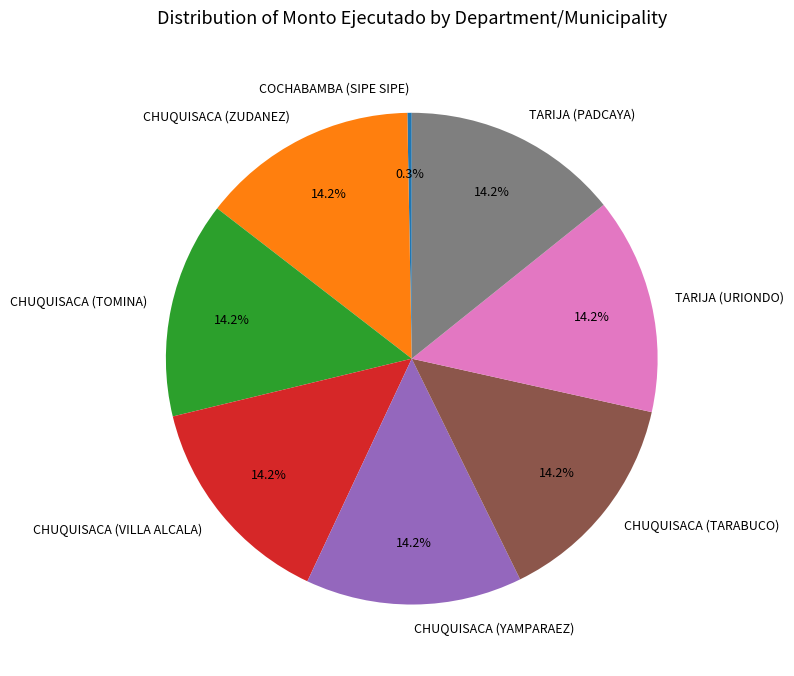

What is the smallest slice in the pie chart?

COCHABAMBA (SIPE SIPE)